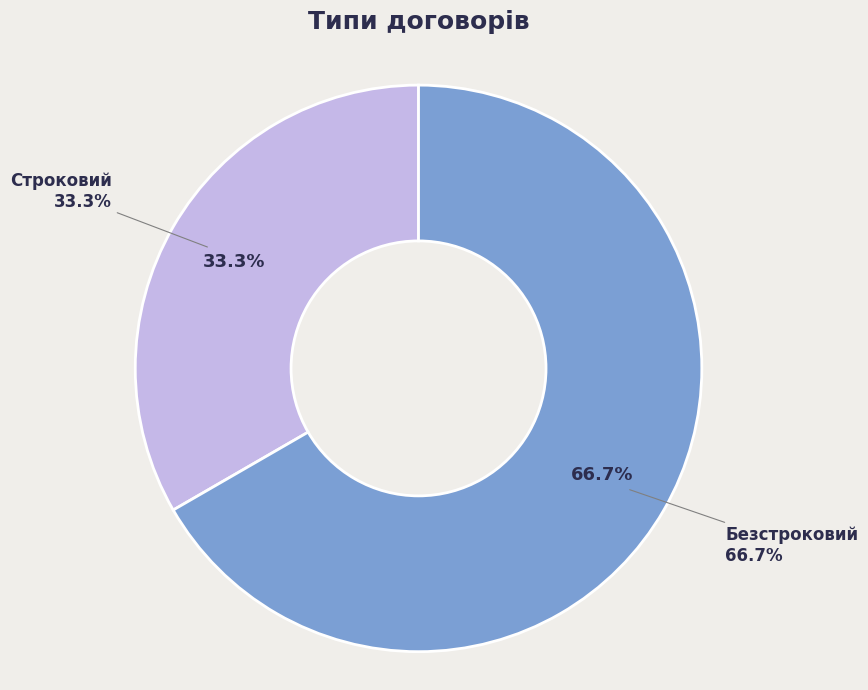

What is the smallest slice in the pie chart?

Строковий